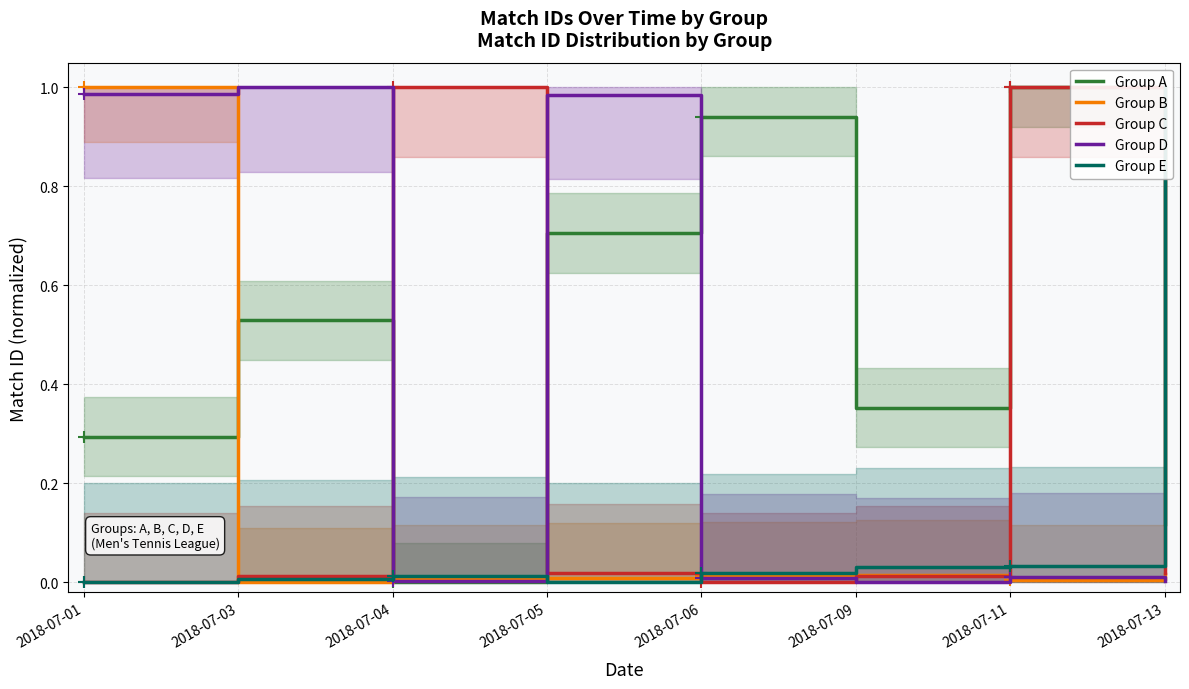

Does the chart have visible grid lines?

Yes